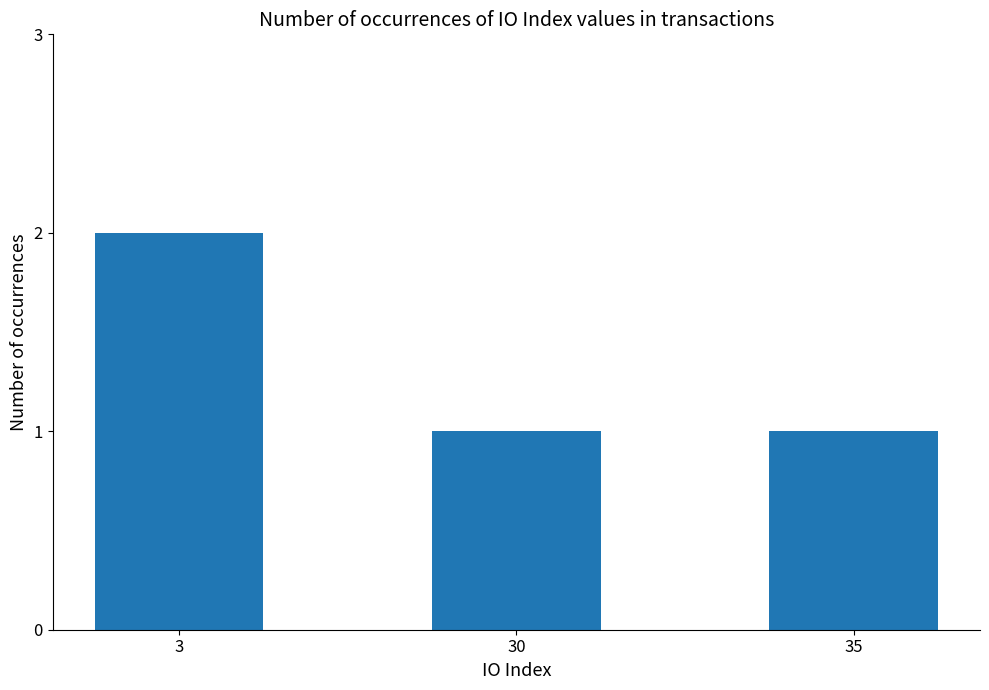

What is the value of the 1st bar from the left?

2